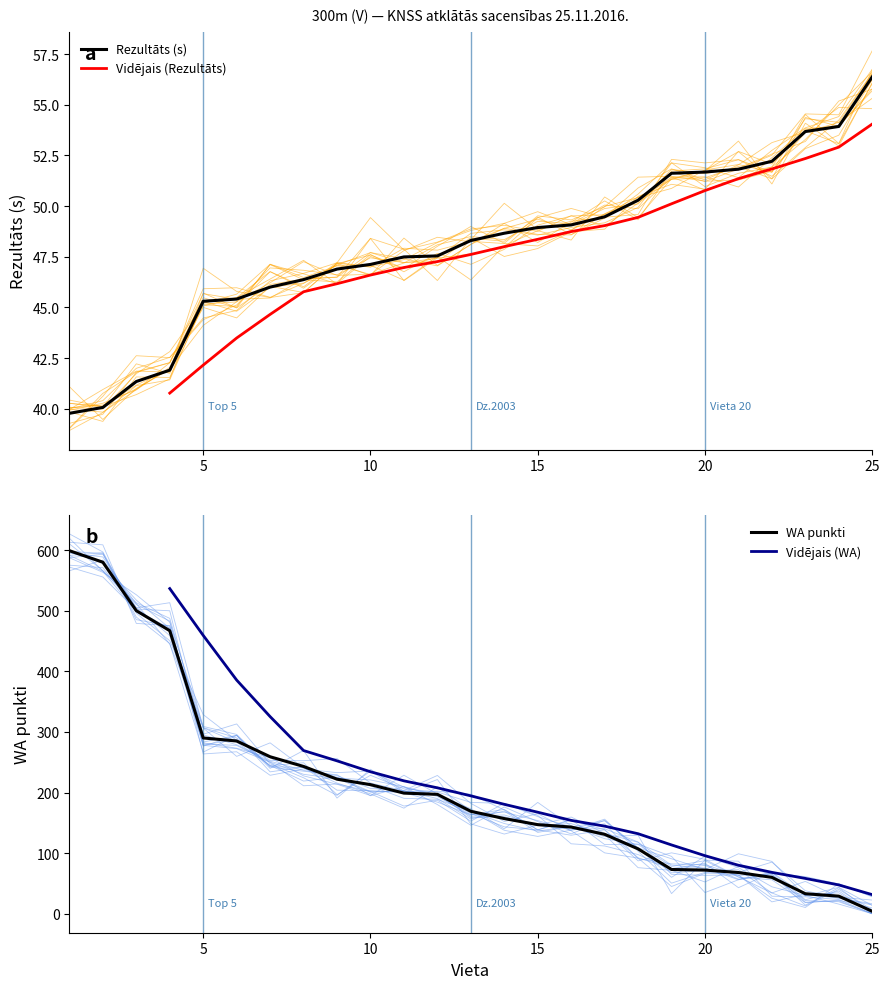

Reading left to right, list all the values displayed in this chart.

Rezultāts (s): 39.8	40.1	41.3	41.9	45.3	45.4	46.0	46.4	46.9	47.1	47.5	47.5	48.3	48.7	48.9	49.1	49.5	50.3	51.6	51.7	51.8	52.2	53.7	53.9	56.4
WA punkti: 599.0	580.0	500.0	467.0	290.0	285.0	259.0	243.0	222.0	213.0	199.0	197.0	169.0	157.0	147.0	143.0	131.0	107.0	73.0	72.0	68.0	60.0	33.0	29.0	4.0